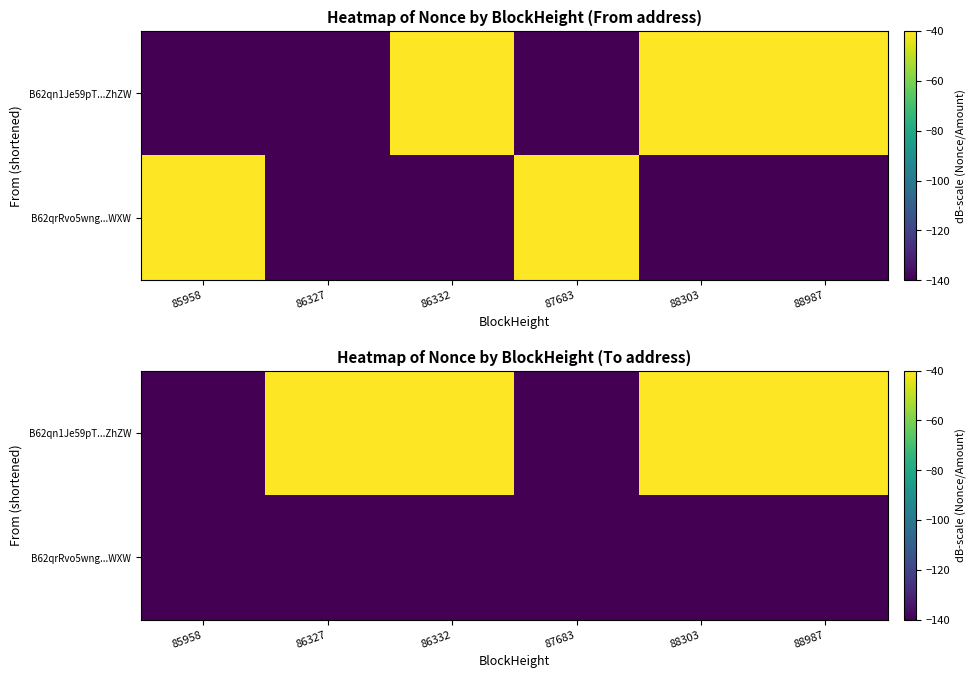

Which has a higher value, 85958 or 86332?

85958